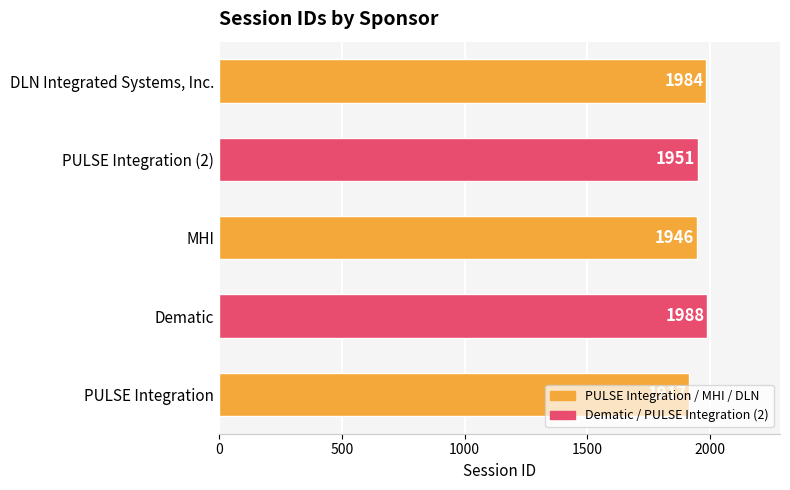

Approximately how many times larger is the value at PULSE Integration (2) compared to PULSE Integration?

1.0